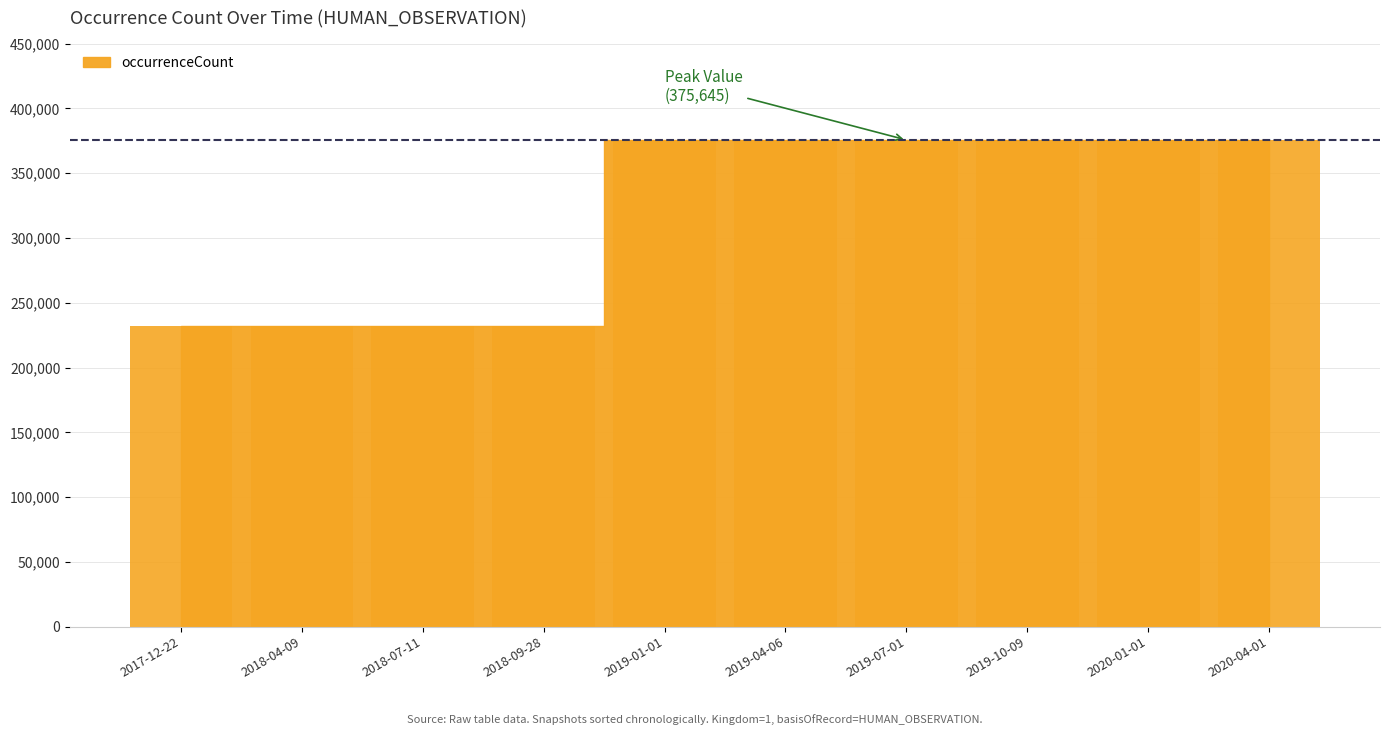

What is the difference between the maximum and minimum values?

143537